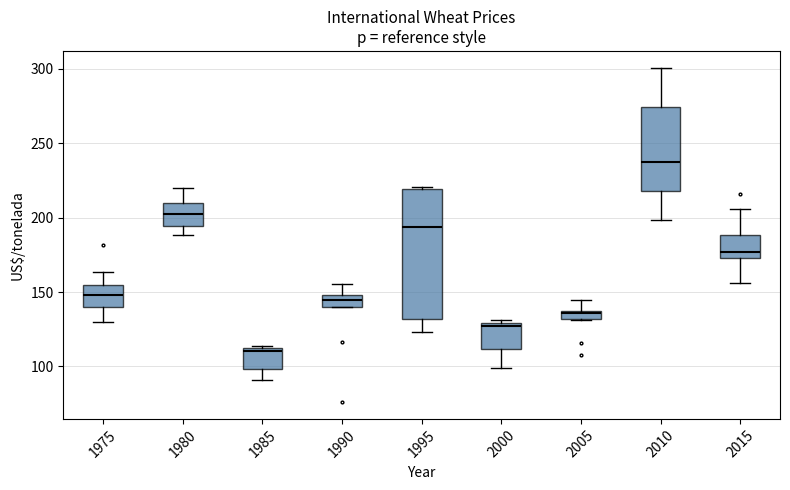

Where does the median line of the box at x = 1990 sit on the y-axis? The values are not printed on the chart, so give them approximately, as read against the axis.

145